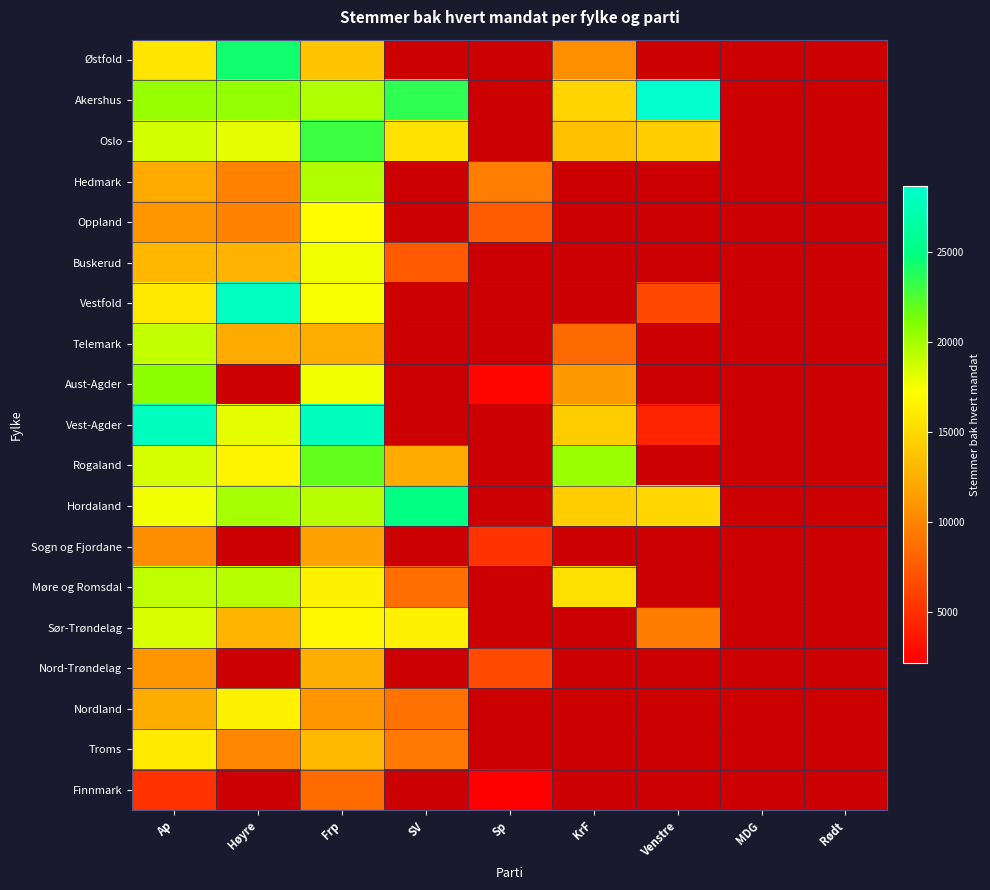

Where is Sogn og Fjordane nearest to the value 8452?

Ap